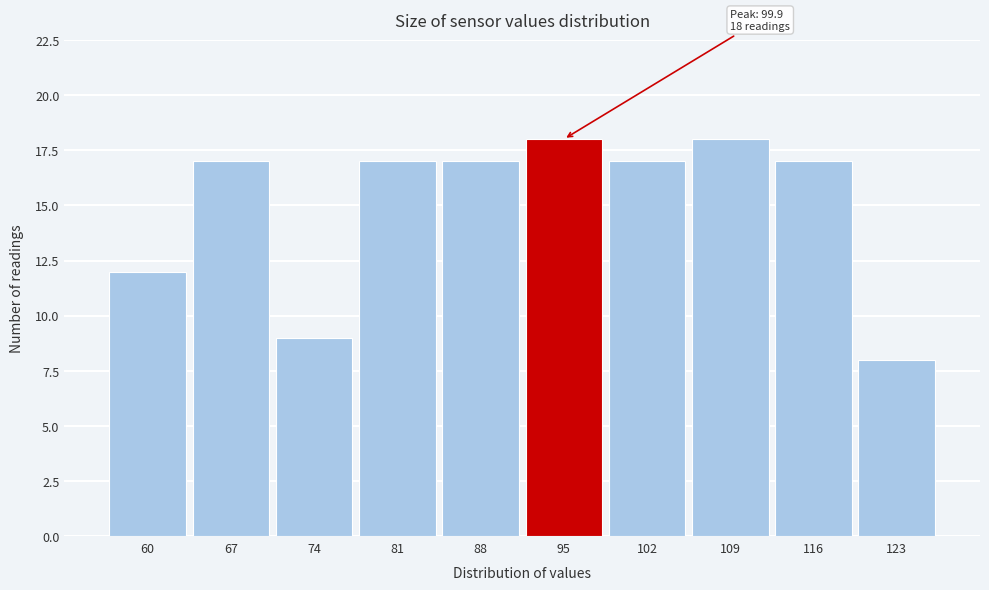

Reading left to right, list all the values displayed in this chart.

12	17	9	17	17	18	17	18	17	8